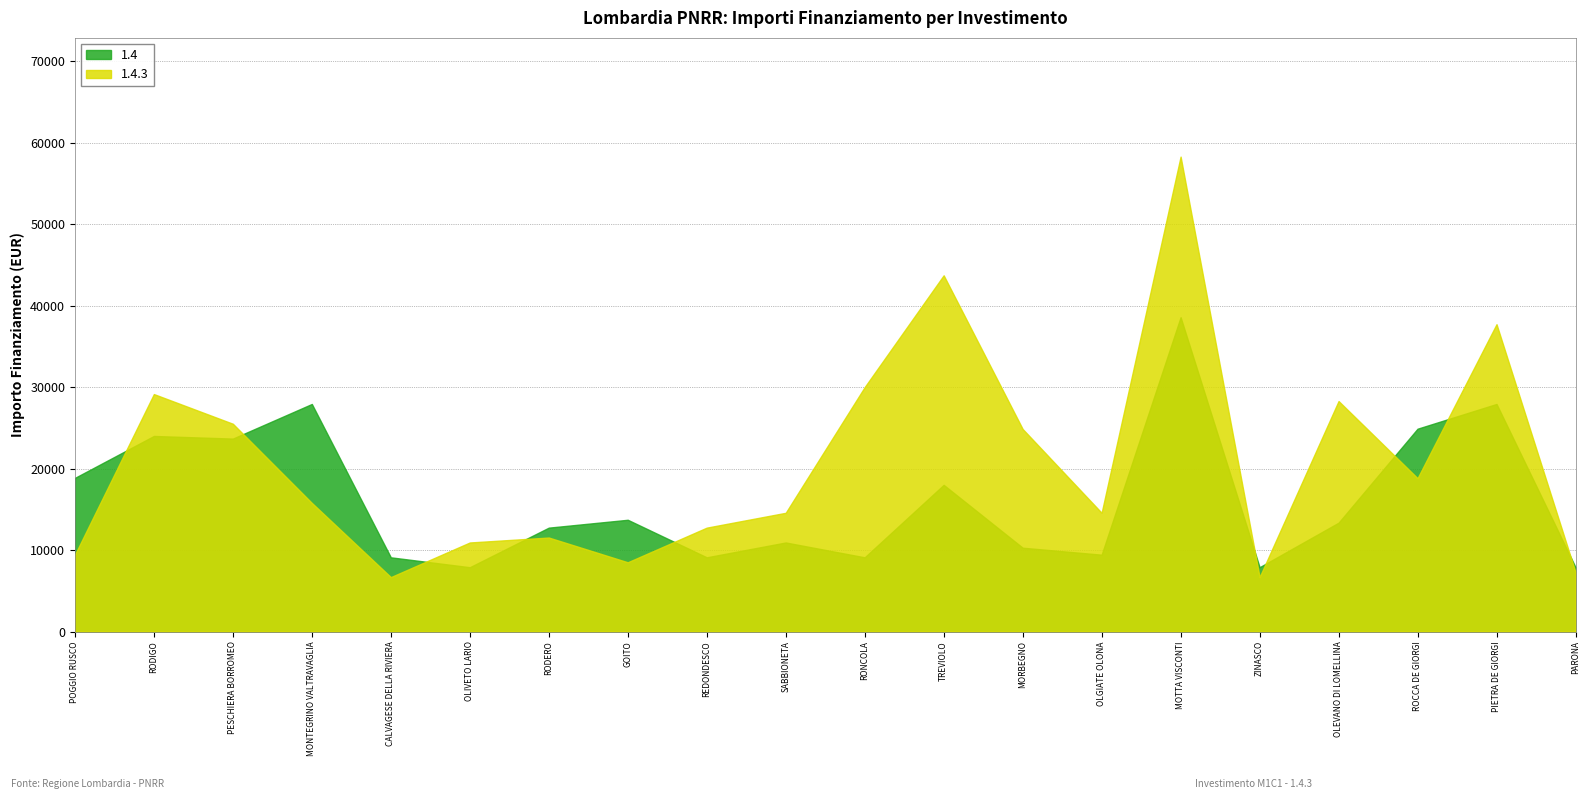

What is the total value across all series at GOITO?

22210